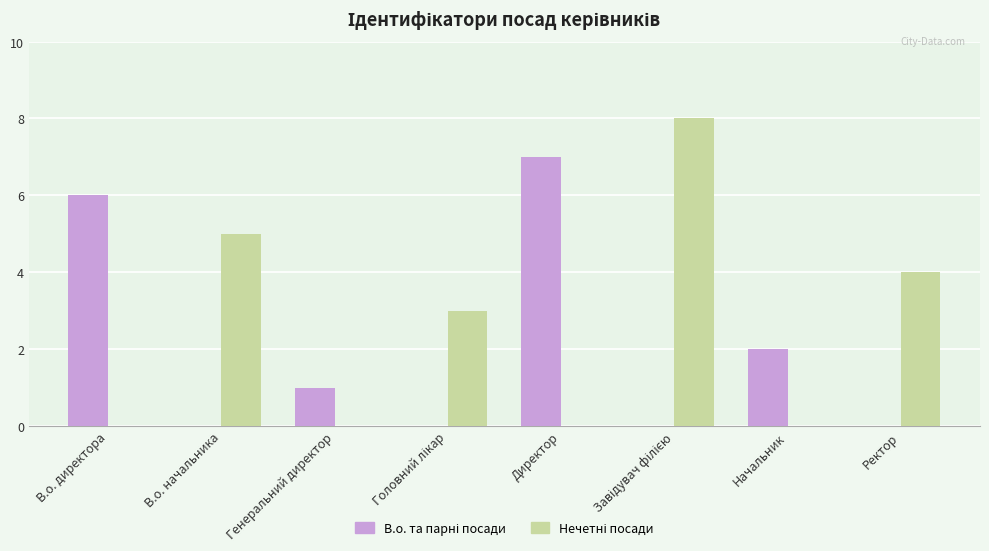

What is the total value across all series at В.о. начальника?

5